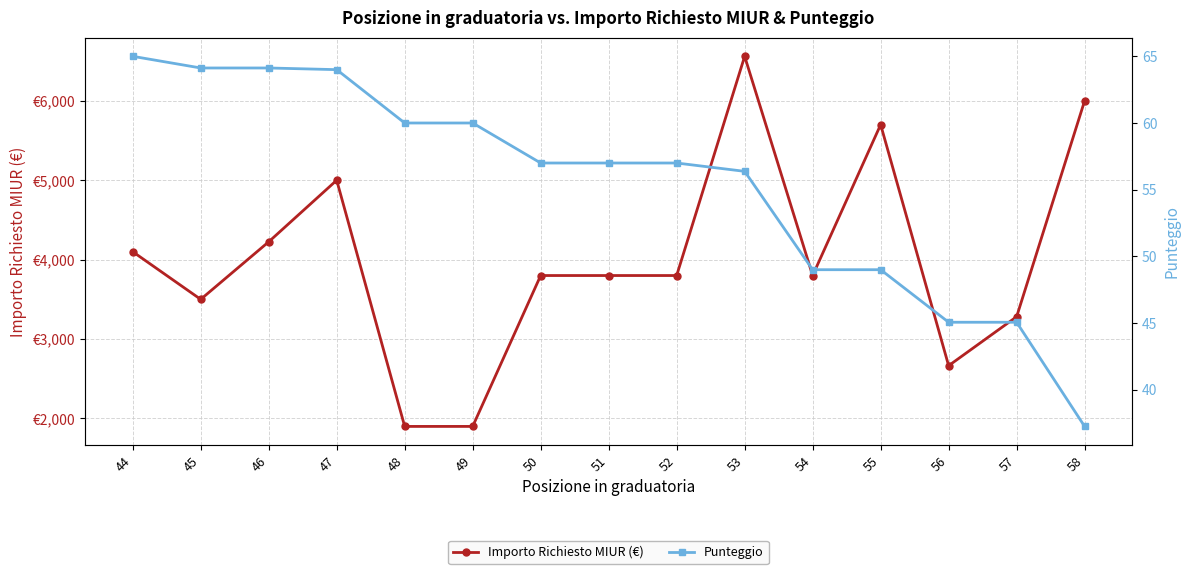

What is the value of the Importo Richiesto MIUR (€) point at the 1st from the left?

4100.0